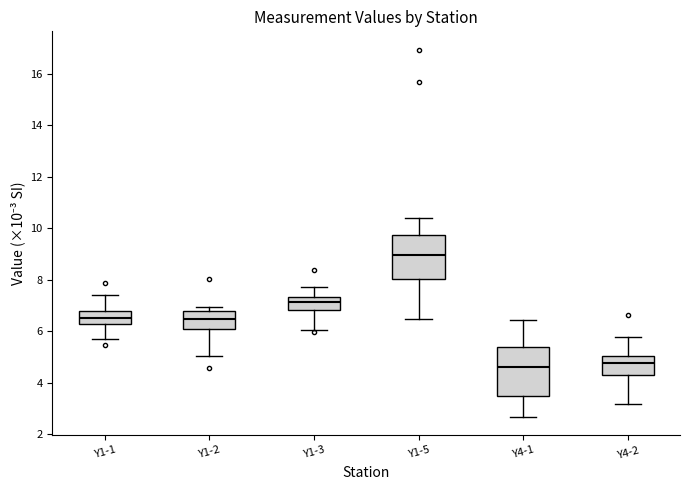

Which box's median line is the highest?

Y1-5